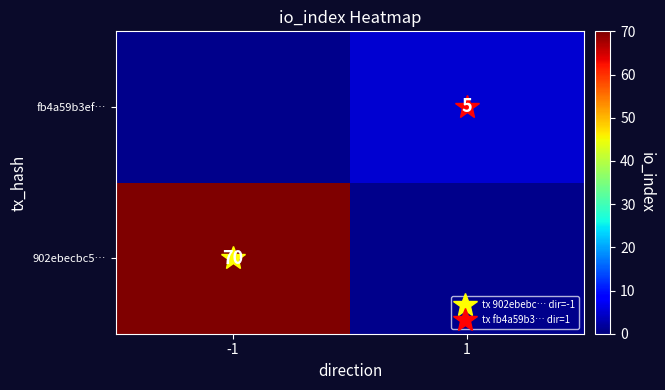

What value does the fb4a59b3ef… series have at 1?

5.0